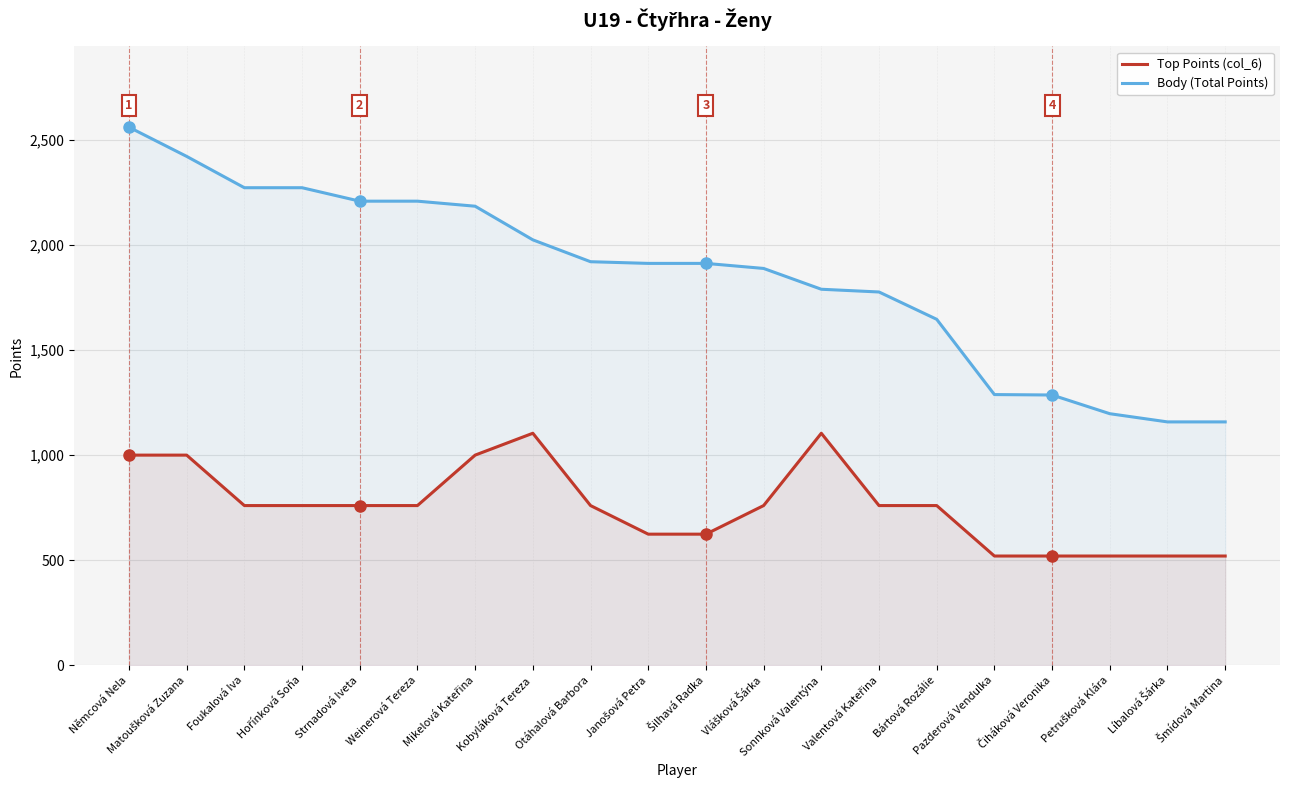

At which category does the chart reach its peak across all series?

Němcová Nela